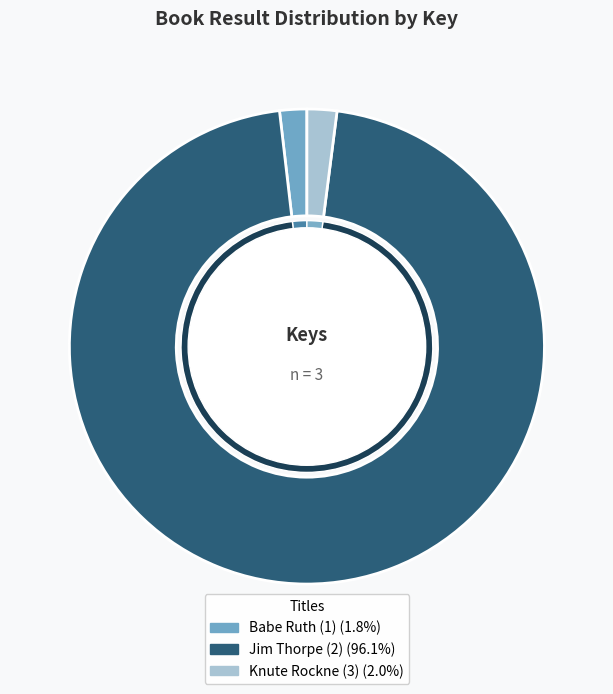

True or false: Jim Thorpe (2) accounts for 99% of the total.

False